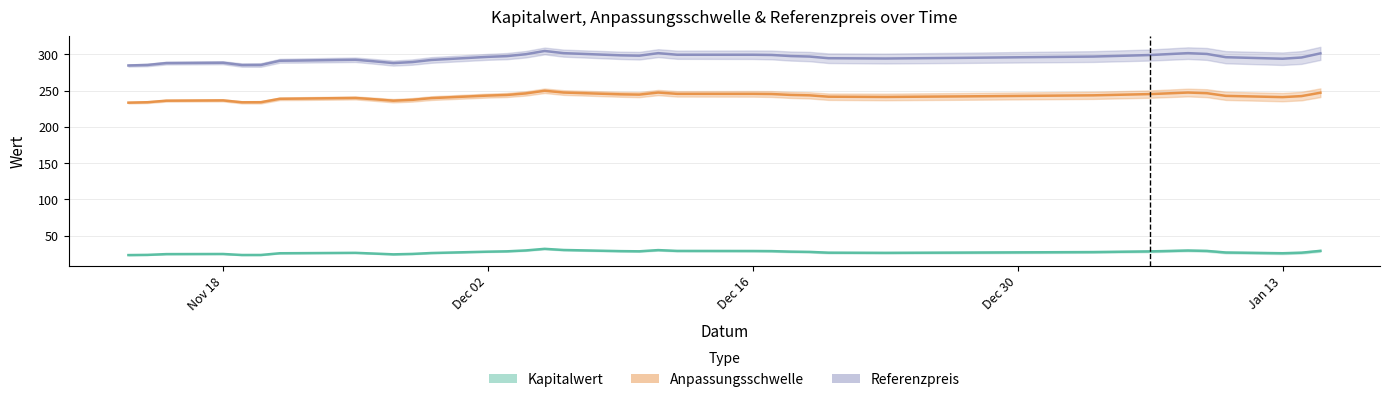

What are all the series names shown in the legend?

Kapitalwert, Anpassungsschwelle, Referenzpreis